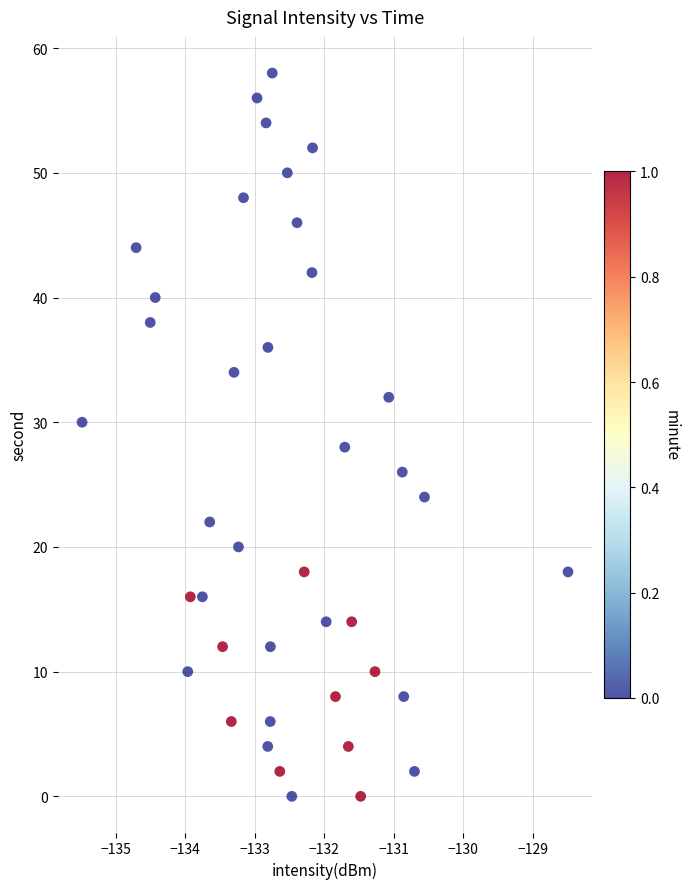

What is the range of Y values (max minus min)?

58